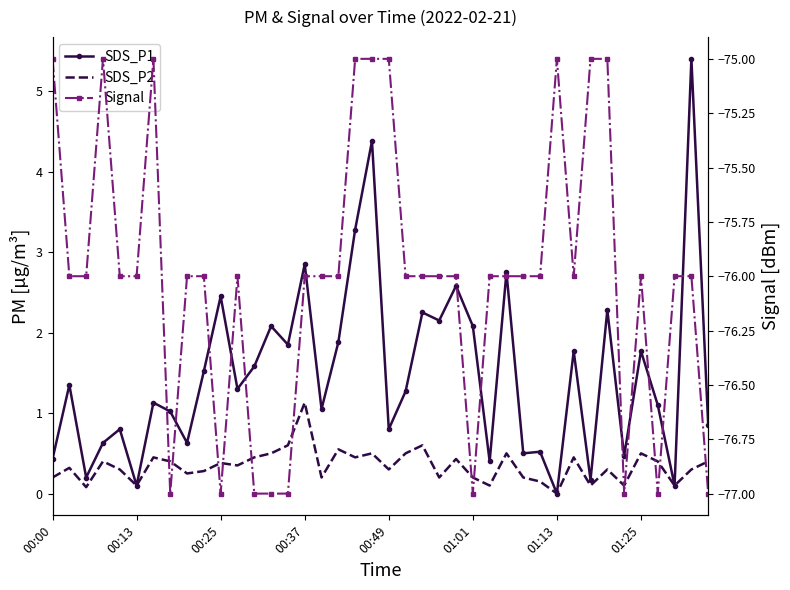

How many interior local valleys does the SDS_P2 series have?

13